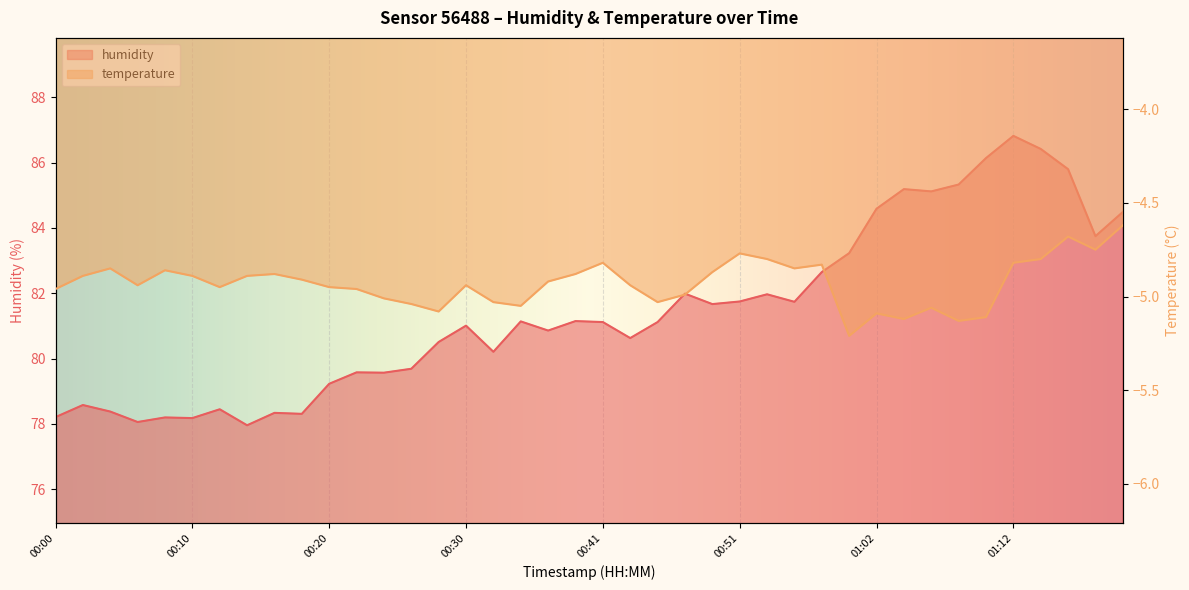

At which label is temperature closest to -4?

01:20